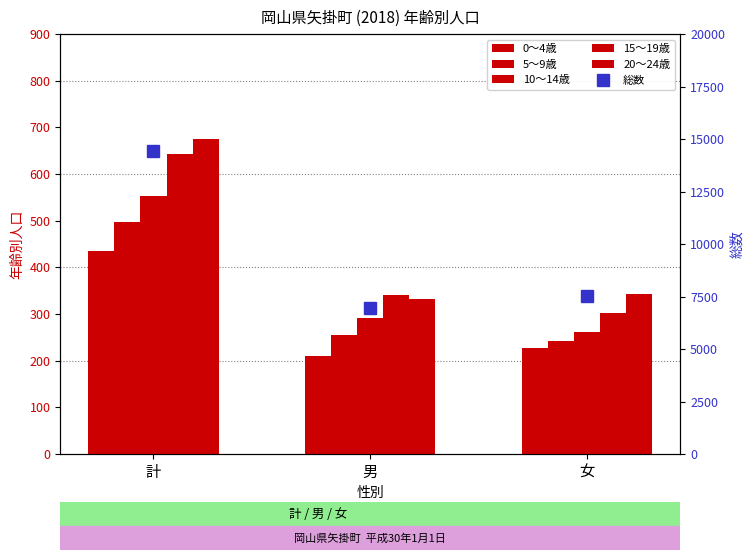

How many data points in 総数 are less than 7507?

1